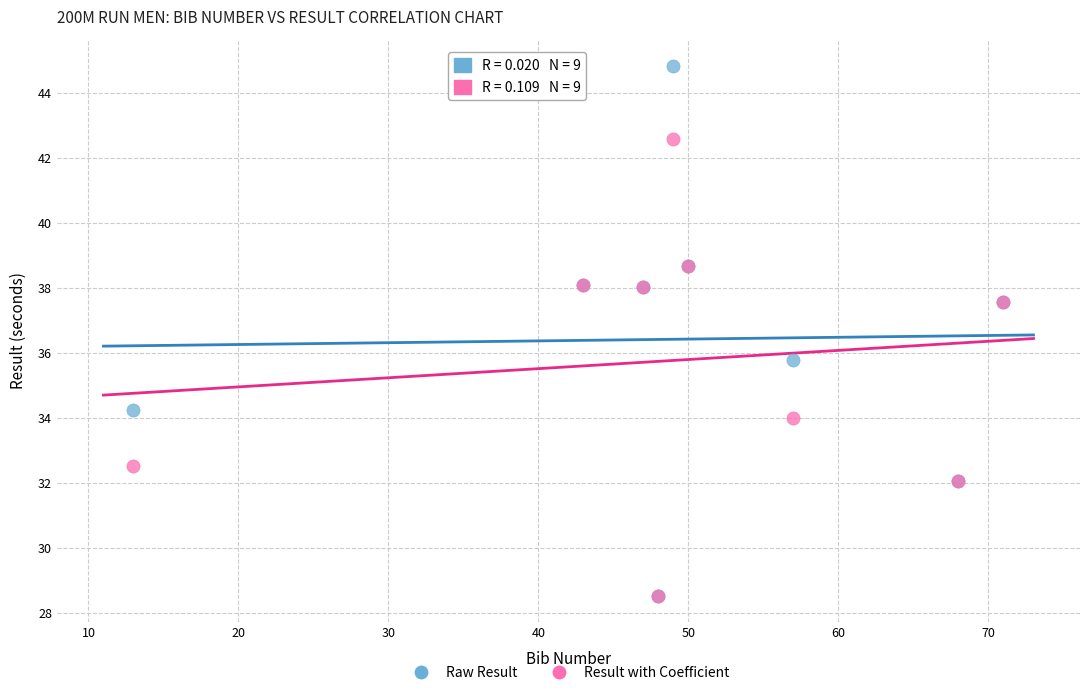

In the Raw Result series, what Y value is closest to 36?

35.8